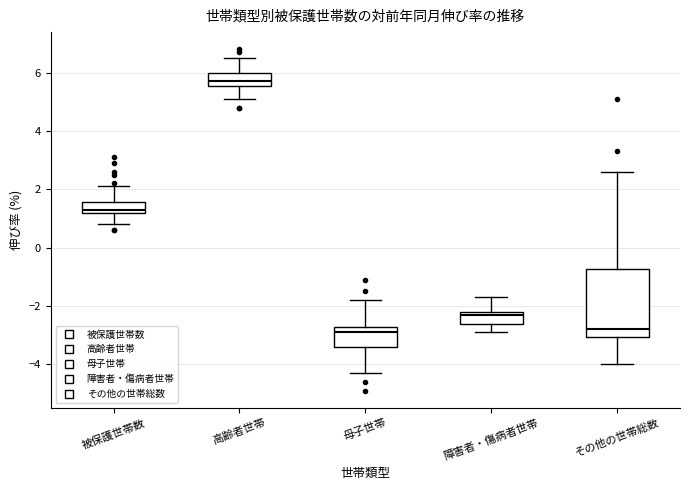

Reading left to right, read every box against the y-axis: the position of its median line, the range the box covers, and the ends of its whiskers. The values are not printed on the chart, so give them approximately, as read against the axis.

被保護世帯数: median 1.4, box 1.2 to 1.6, whiskers 0.8 to 2.2
高齢者世帯: median 5.8, box 5.6 to 6.0, whiskers 5.2 to 6.6
母子世帯: median -2.8, box -3.4 to -2.6, whiskers -4.2 to -1.8
障害者・傷病者世帯: median -2.2 (just below the box's upper edge), box -2.6 to -2.2, whiskers -2.8 to -1.6
その他の世帯総数: median -2.8, box -3.0 to -0.8, whiskers -4.0 to 2.6